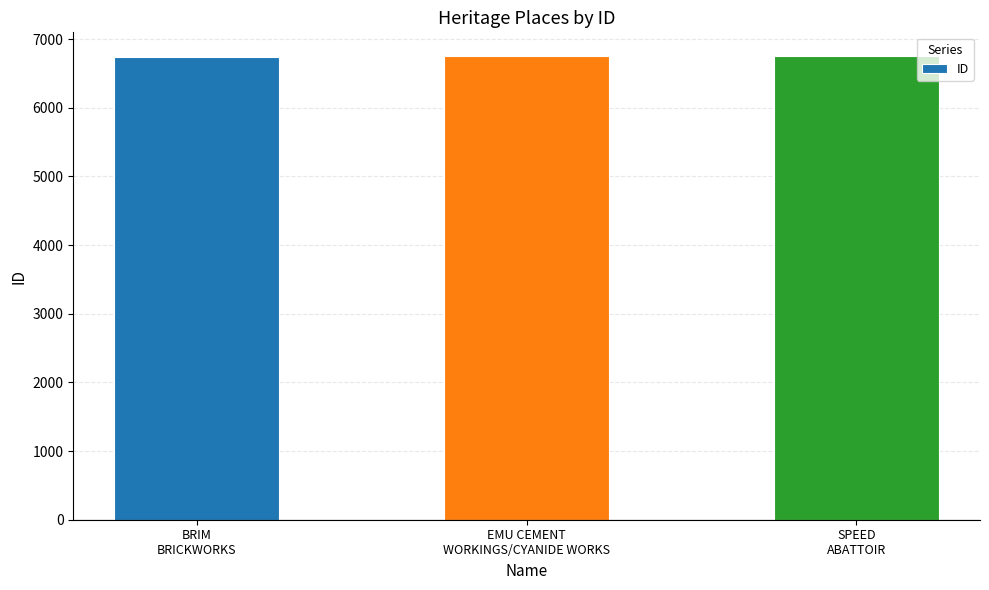

Does the chart contain stacked bars?

No